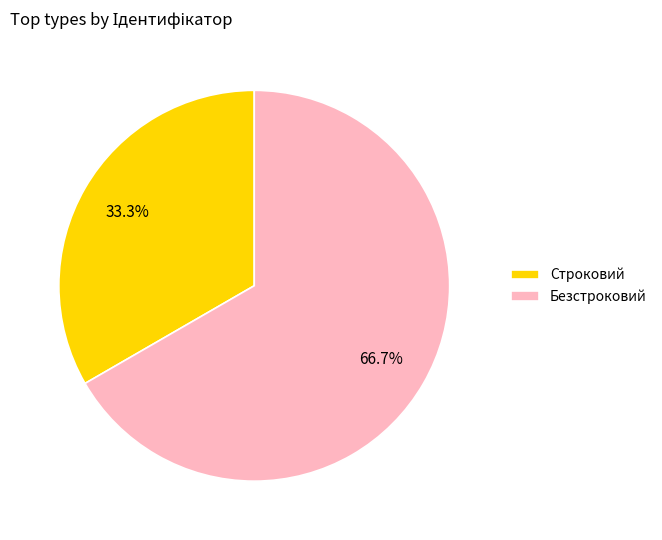

To the nearest percent, what is the difference between the Строковий and Безстроковий slice percentages?

33%